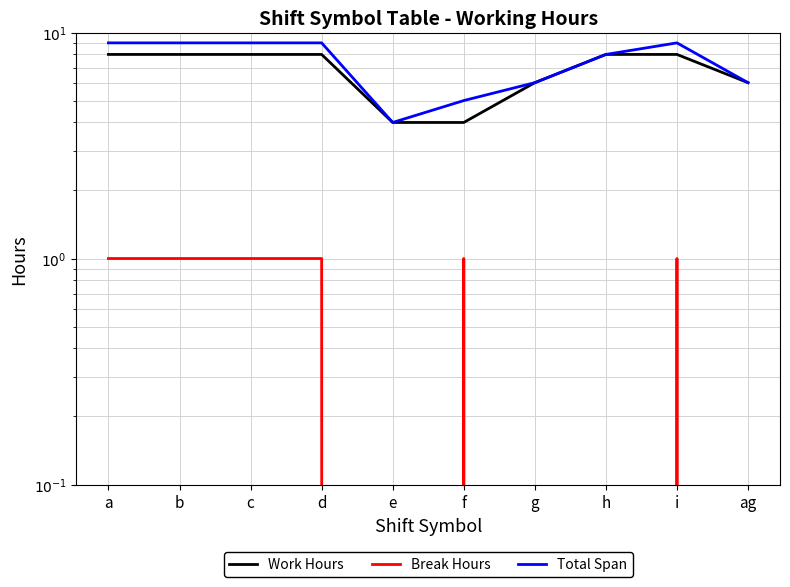

Between a and f, which is larger?

a